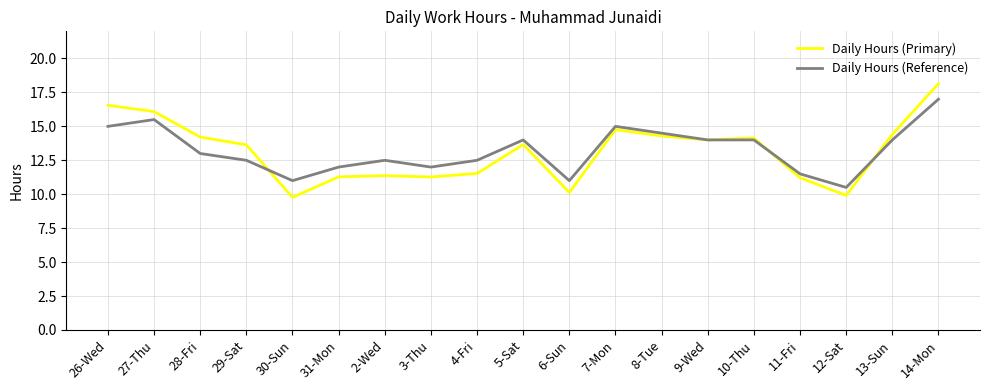

List the series in order of their peak value, highest first.

Daily Hours (Primary), Daily Hours (Reference)